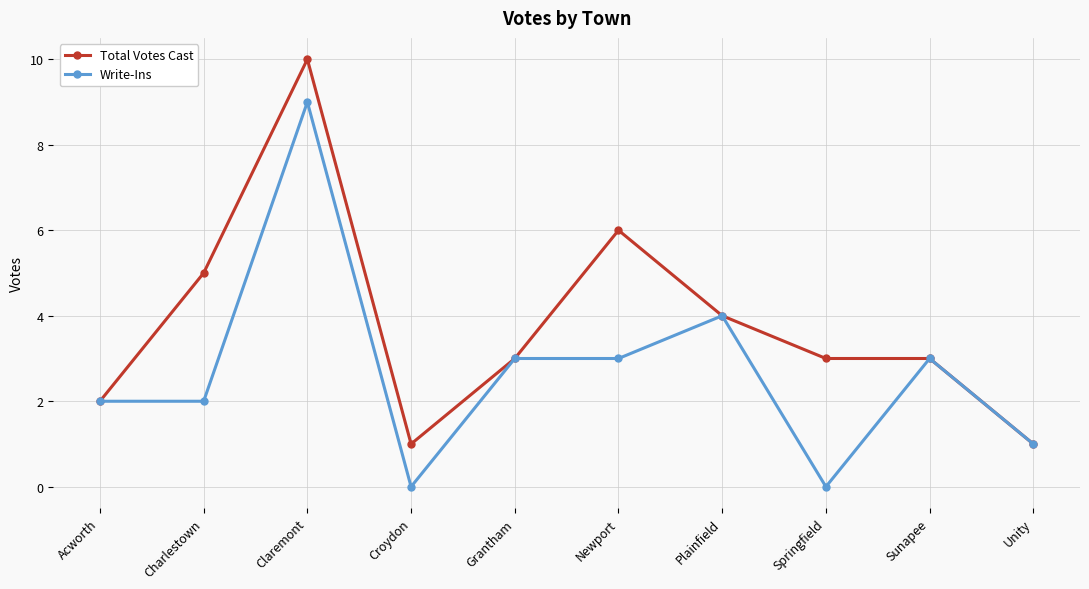

The value of Total Votes Cast at Charlestown is 9. True or false?

False